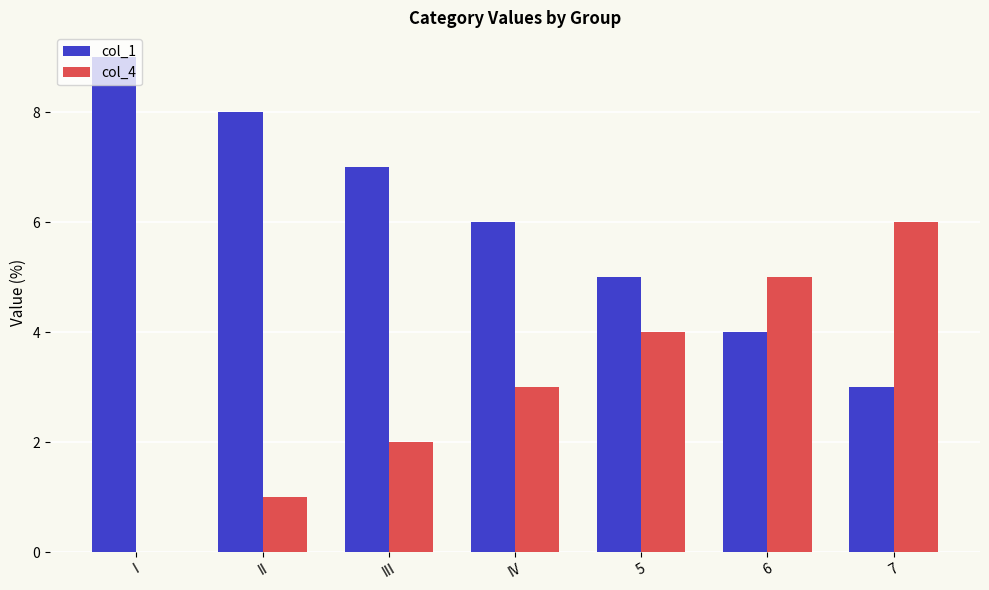

How many col_1 values are between 4 and 8?

5